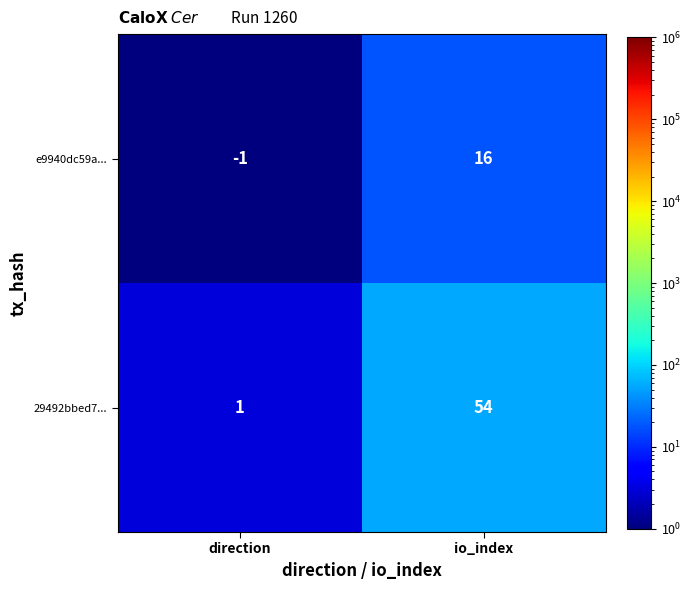

Which series has the widest spread of values?

29492bbed7...